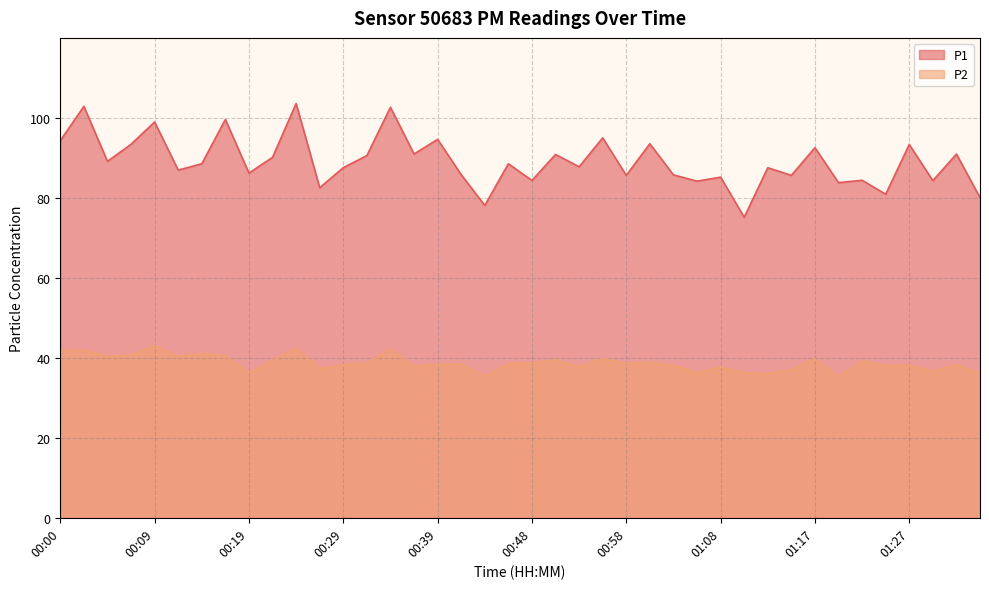

Reading left to right, what are all the values shown in this chart?

P1: 94.3	102.9	89.1	93.4	99.0	86.9	88.5	99.6	86.2	90.1	103.6	82.5	87.5	90.6	102.7	91.0	94.6	85.8	78.1	88.5	84.3	90.8	87.8	95.0	85.6	93.5	85.8	84.2	85.2	75.2	87.5	85.6	92.5	83.8	84.4	80.9	93.3	84.3	91.0	80.1
P2: 41.9	42.0	40.3	40.8	43.0	40.4	41.1	40.5	36.2	39.4	42.2	37.3	38.2	38.6	42.2	38.0	38.3	38.5	35.3	38.6	38.6	39.5	37.7	39.8	38.6	38.8	38.1	36.3	37.6	36.3	36.0	37.0	39.7	35.4	39.2	38.0	38.1	36.7	38.4	36.1